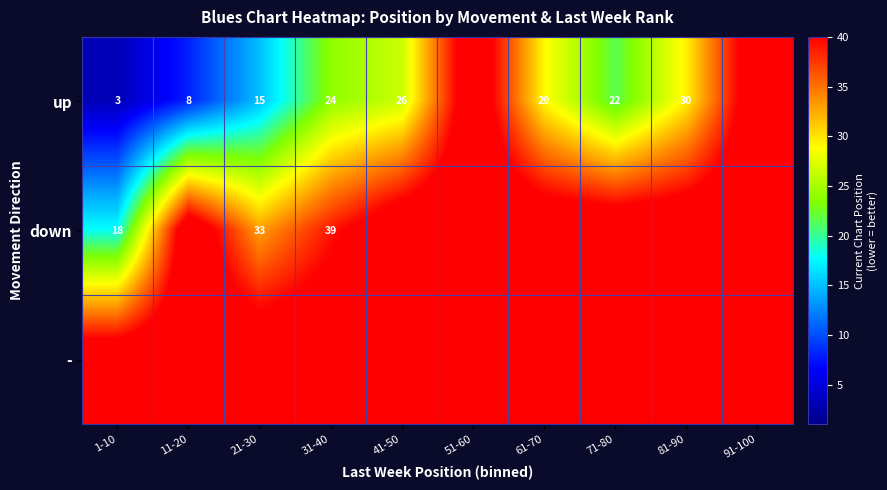

The value of down at 1-10 is 18. True or false?

True